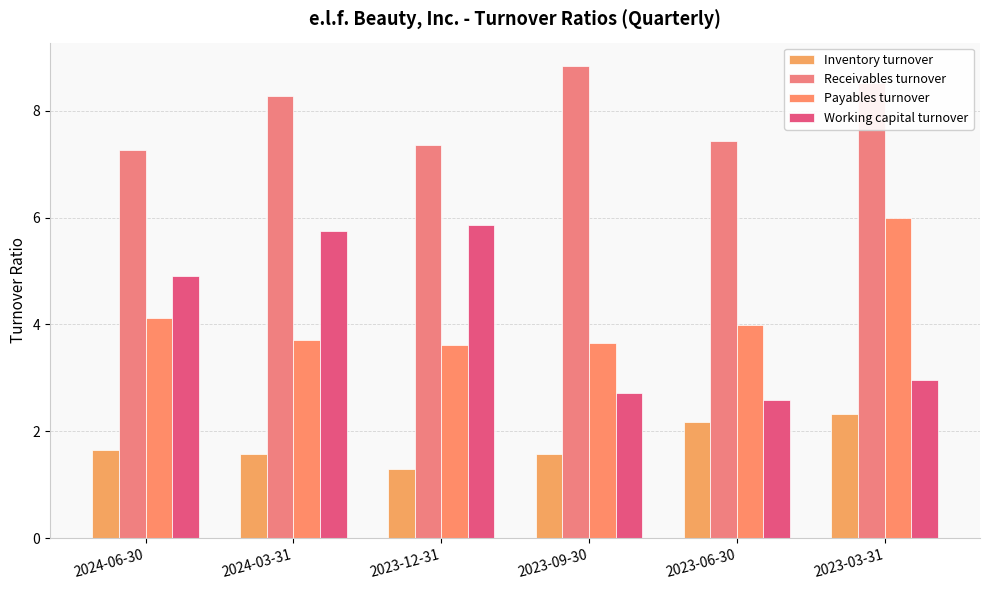

What is the total value across all series at 2024-06-30?

17.9